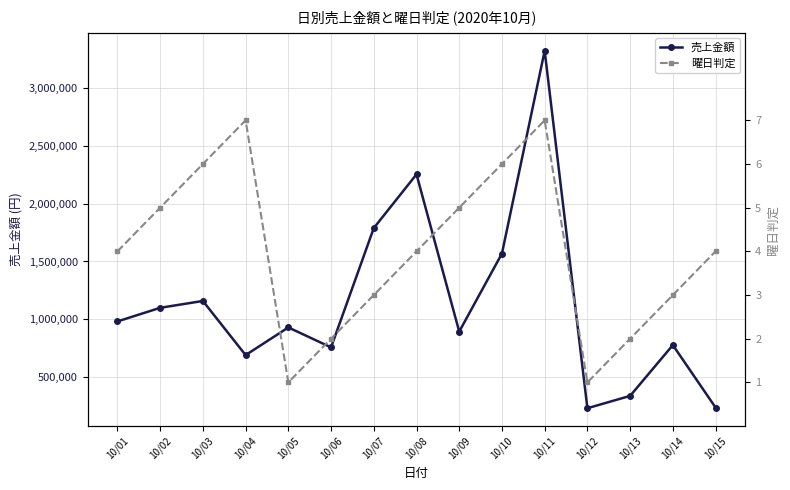

Which series has the largest range (max minus min)?

売上金額